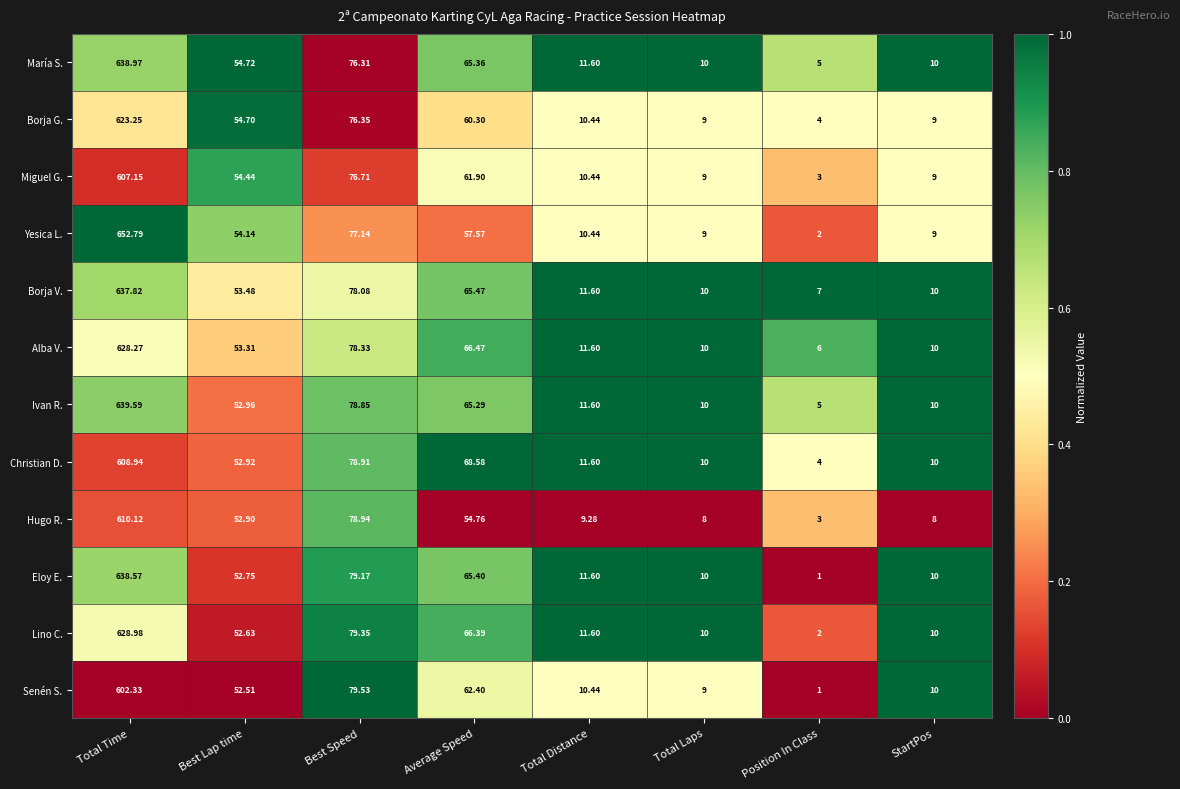

Which category has the highest value across all series?

Total Time